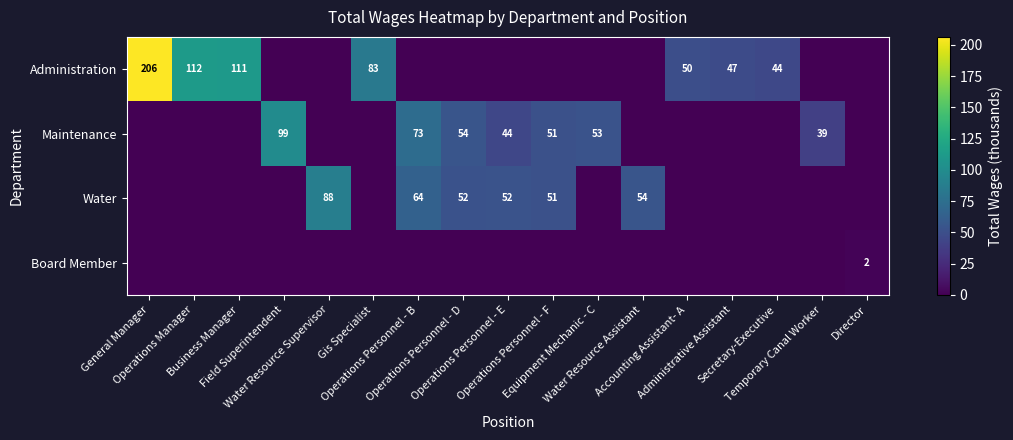

What is the maximum value shown in the chart?

206.4